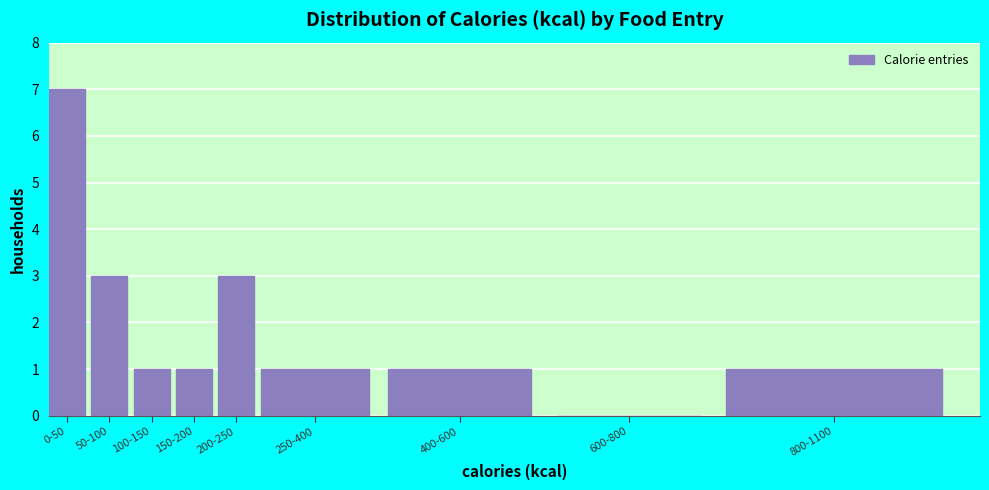

Reading right to left, list all the values displayed in this chart.

800-1100=1	600-800=0	400-600=1	250-400=1	200-250=3	150-200=1	100-150=1	50-100=3	0-50=7